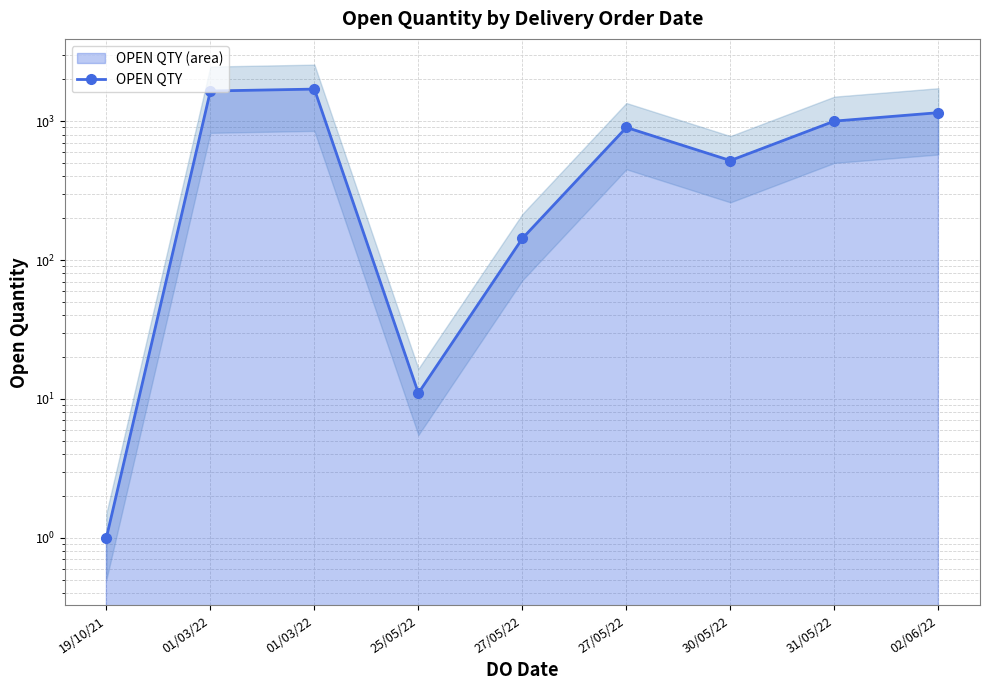

List the labels in order of value, smallest first.

19/10/21, 25/05/22, 27/05/22, 30/05/22, 27/05/22, 31/05/22, 02/06/22, 01/03/22, 01/03/22